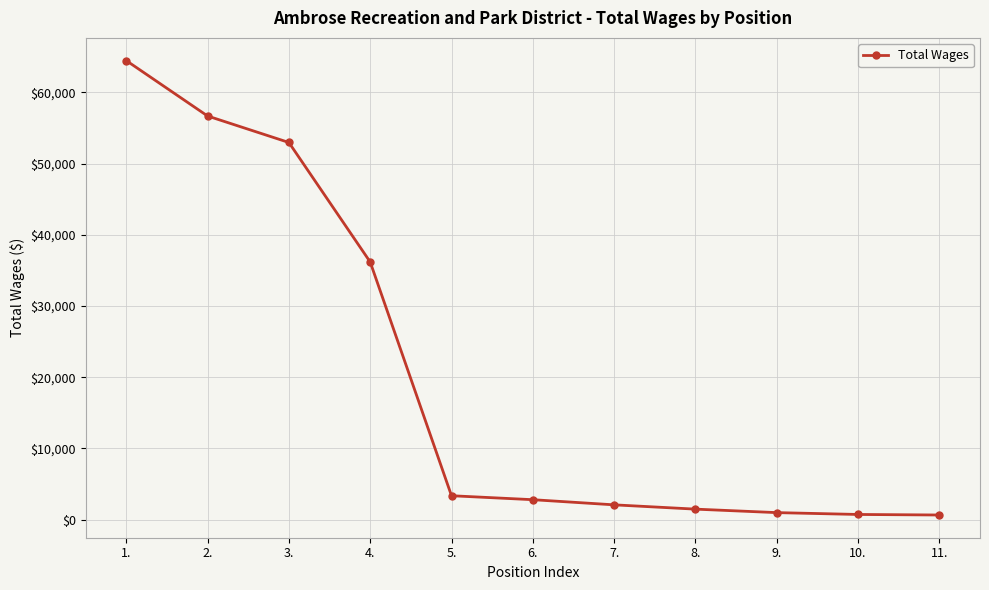

What is the label of the 1st point from the right?

11.